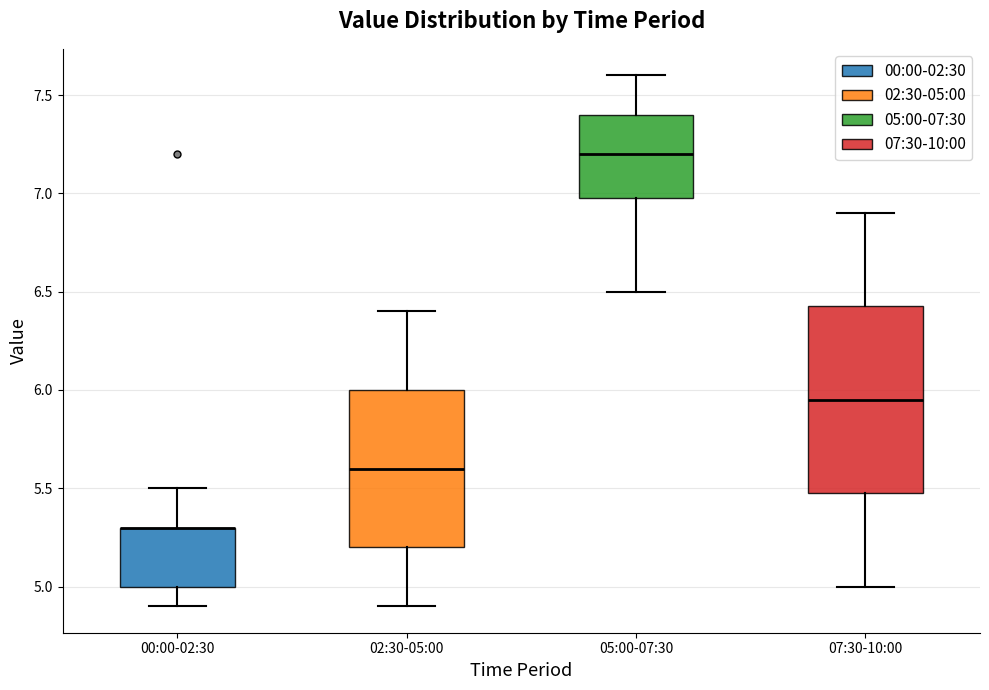

Where does the lower whisker of the box for 05:00-07:30 end on the y-axis? The values are not printed on the chart, so give them approximately, as read against the axis.

6.50